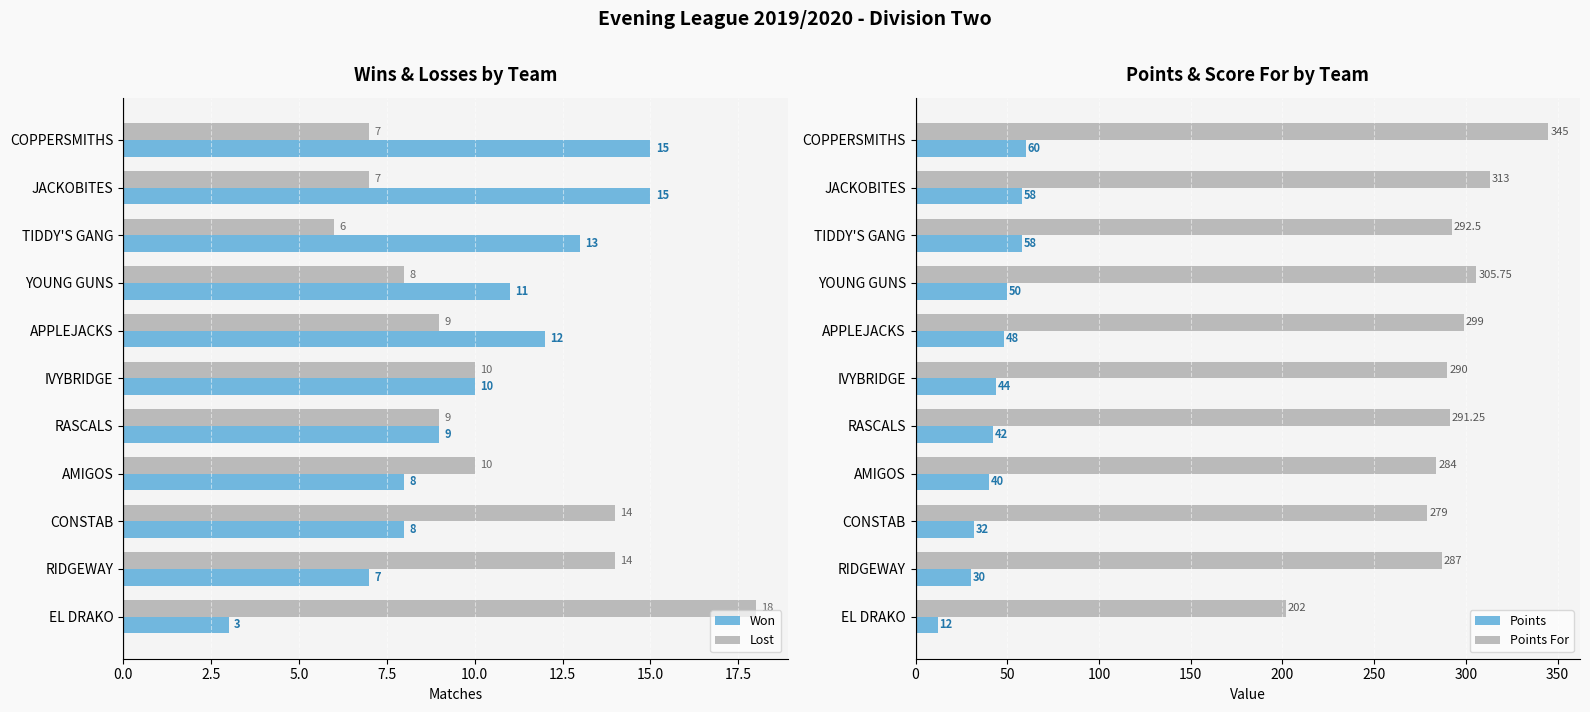

What is the difference between the maximum and minimum values in the Lost series?

12